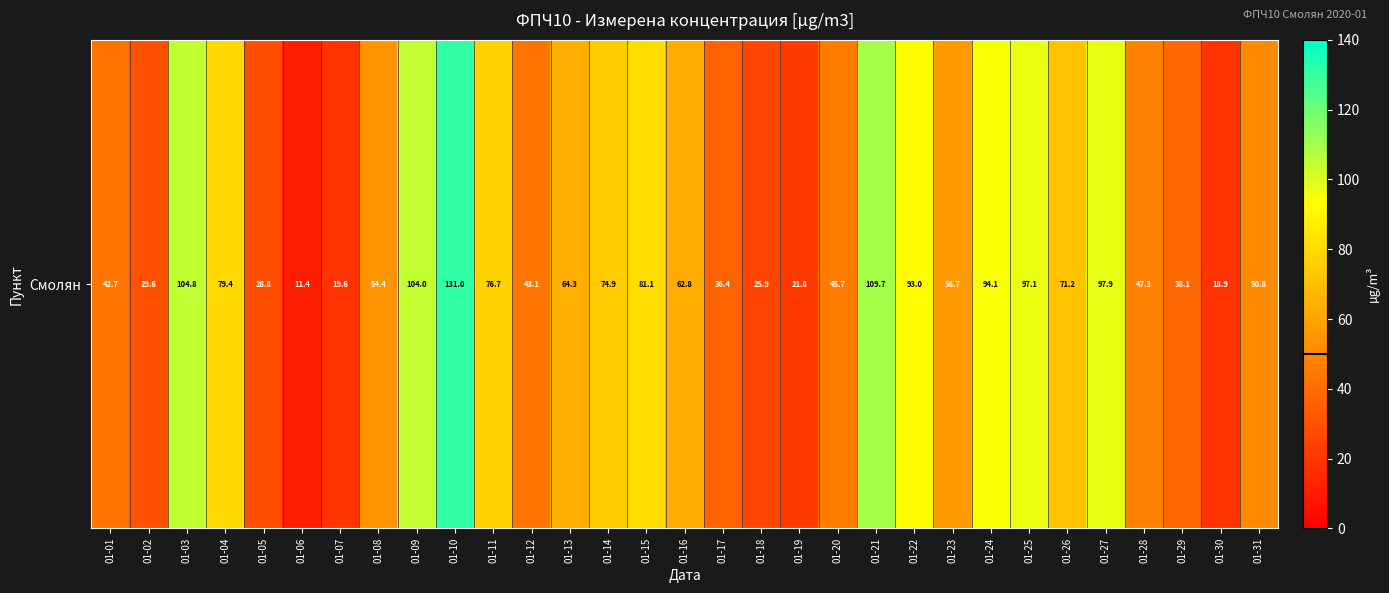

How many data points does each series have?

31